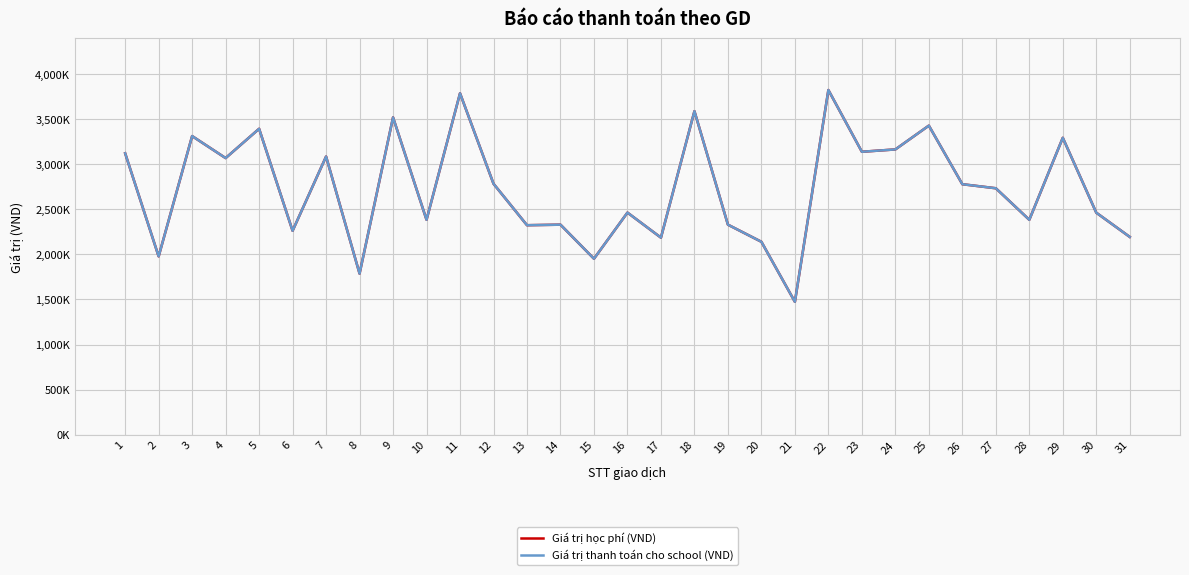

At how many categories does at least one series exceed 1955944?

28